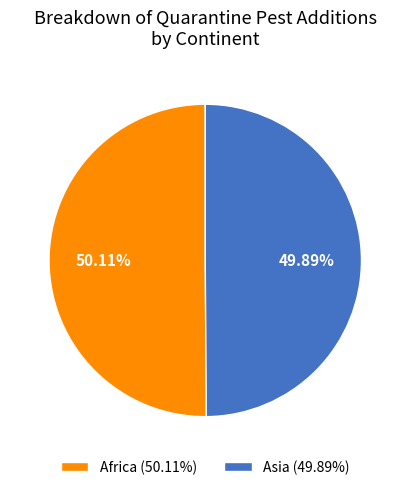

Combined, what portion of the pie is Africa and Asia?

100.0%